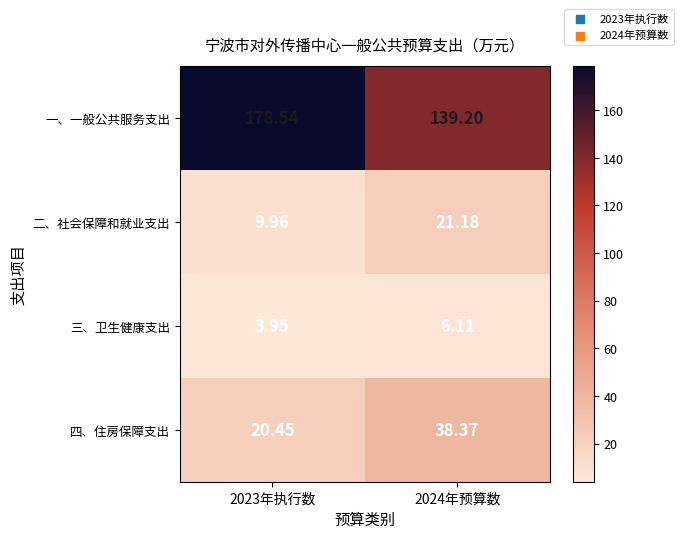

Rank the series by their maximum value, from lowest to highest.

三、卫生健康支出, 二、社会保障和就业支出, 四、住房保障支出, 一、一般公共服务支出